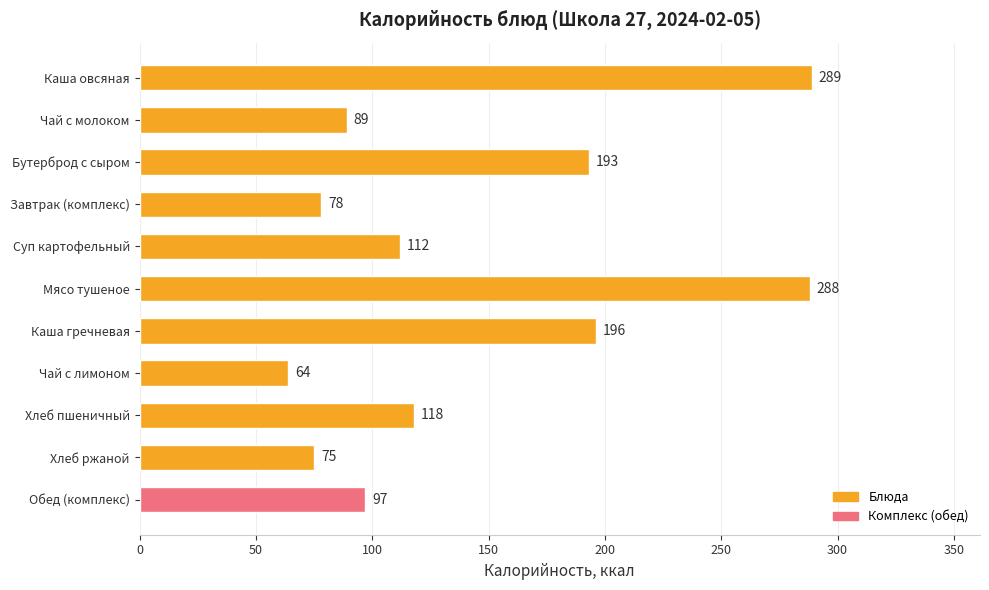

Where is the data nearest to the value 176?

Бутерброд с сыром